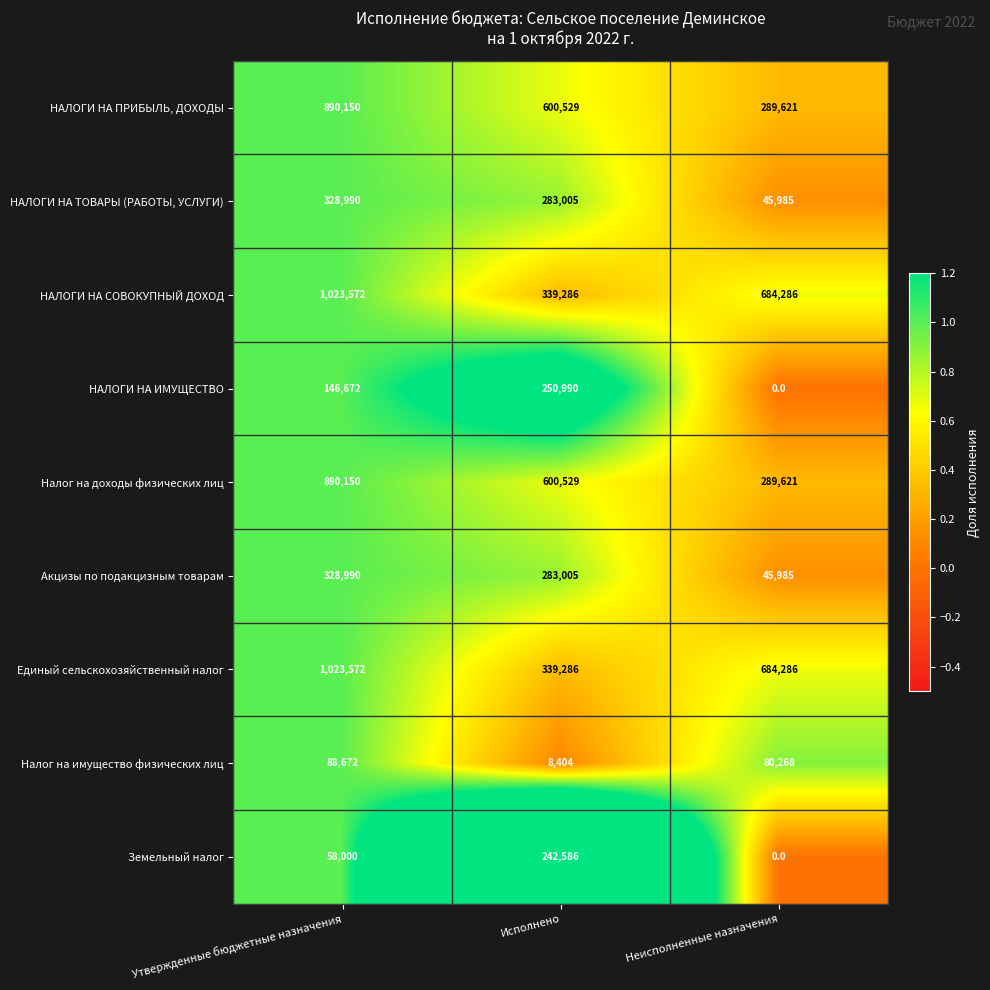

Rank the categories by НАЛОГИ НА ПРИБЫЛЬ, ДОХОДЫ value from lowest to highest.

Неисполненные назначения, Исполнено, Утвержденные бюджетные назначения